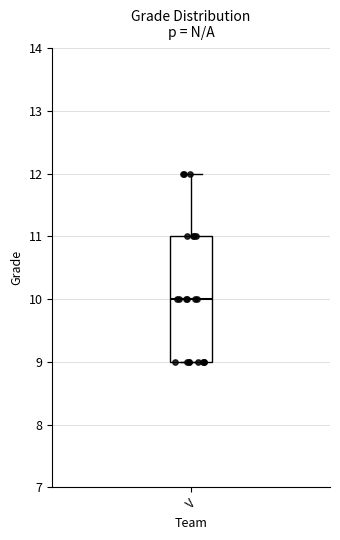

Where does the median line of the box for V sit on the y-axis? The values are not printed on the chart, so give them approximately, as read against the axis.

10